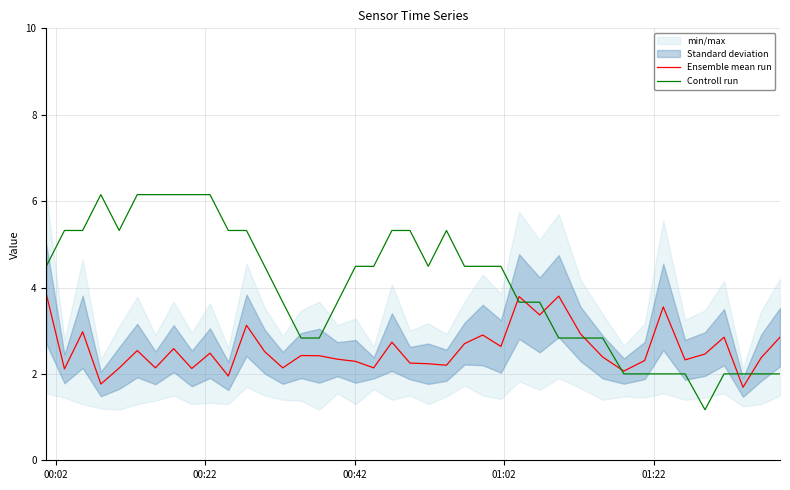

What is the lowest value of the Ensemble mean run series?

1.7